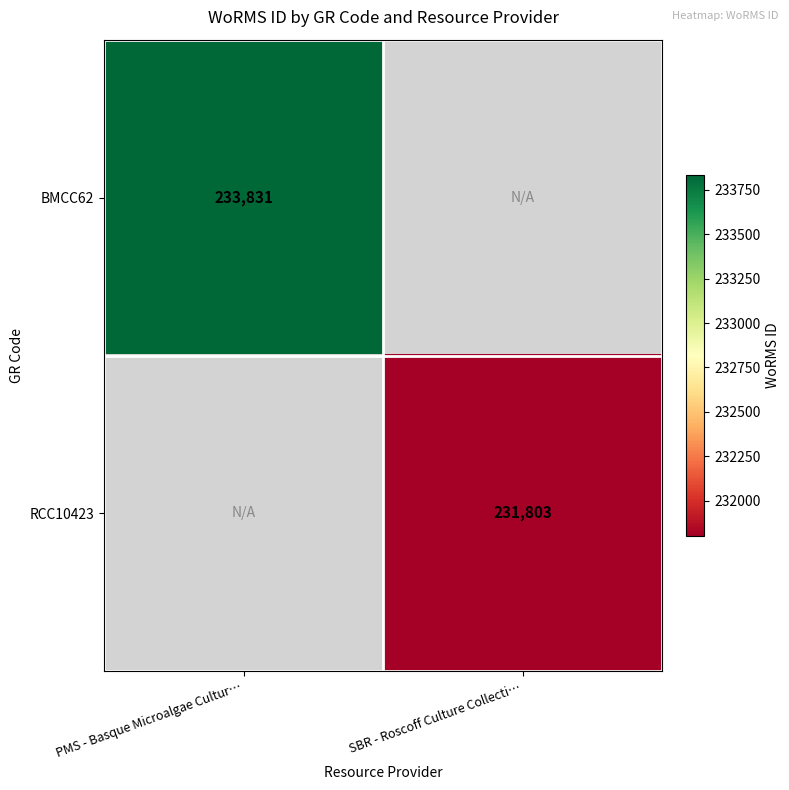

At which category does the chart reach its minimum across all series?

SBR - Roscoff Culture Collecti…